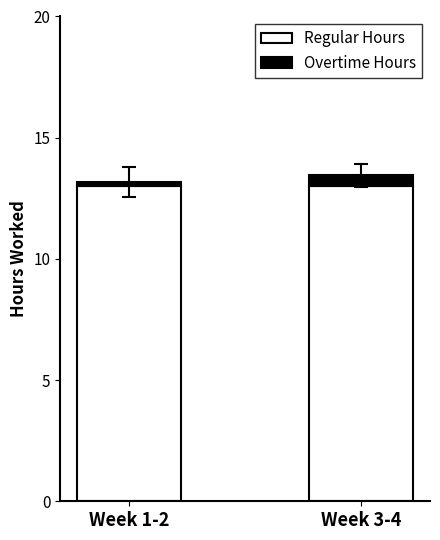

What is the minimum value for Regular Hours?

13.0